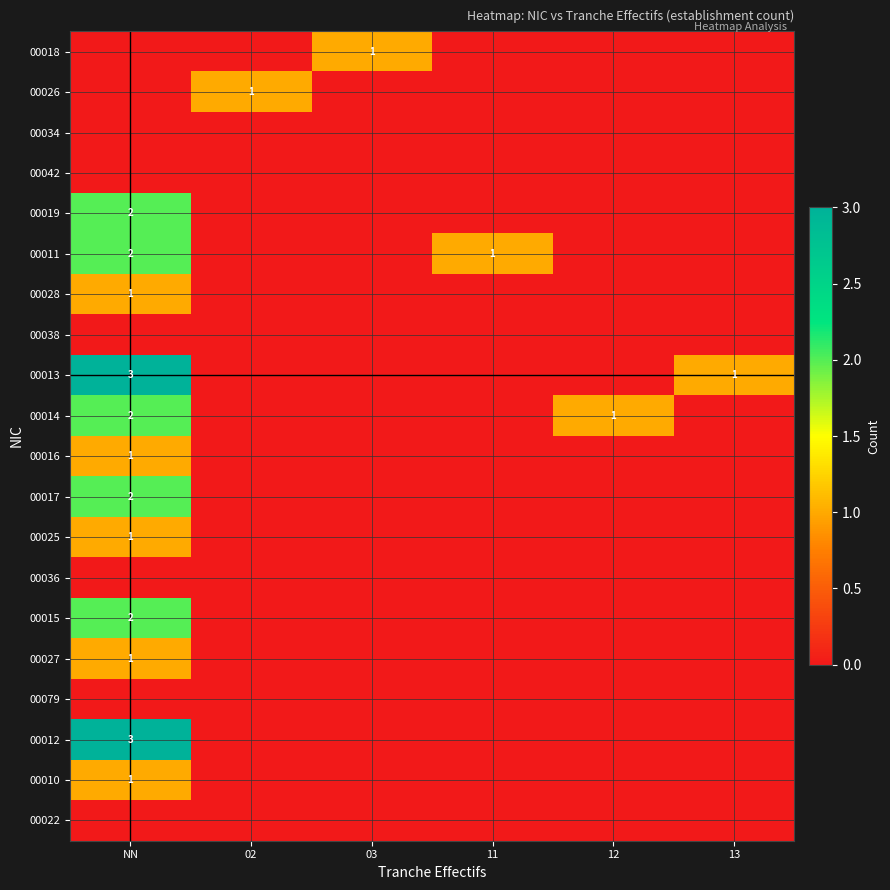

How many data points does each series have?

6